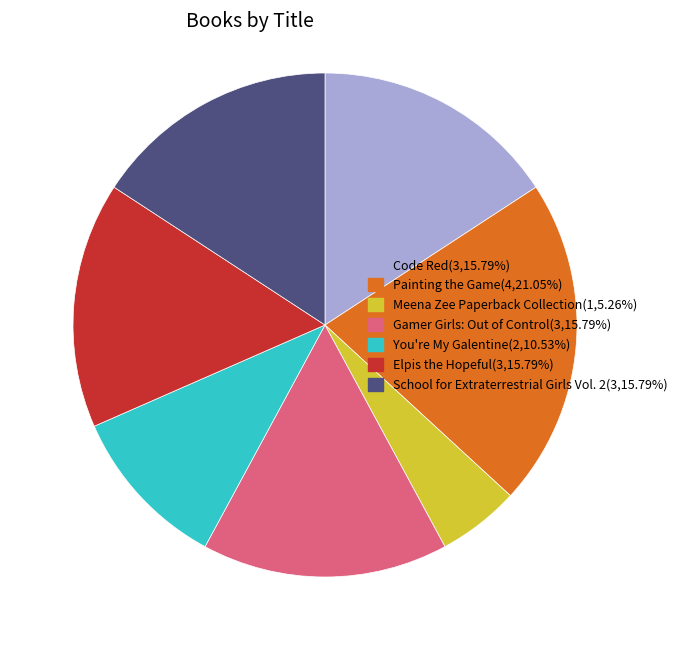

What is the largest slice in the pie chart?

Painting the Game